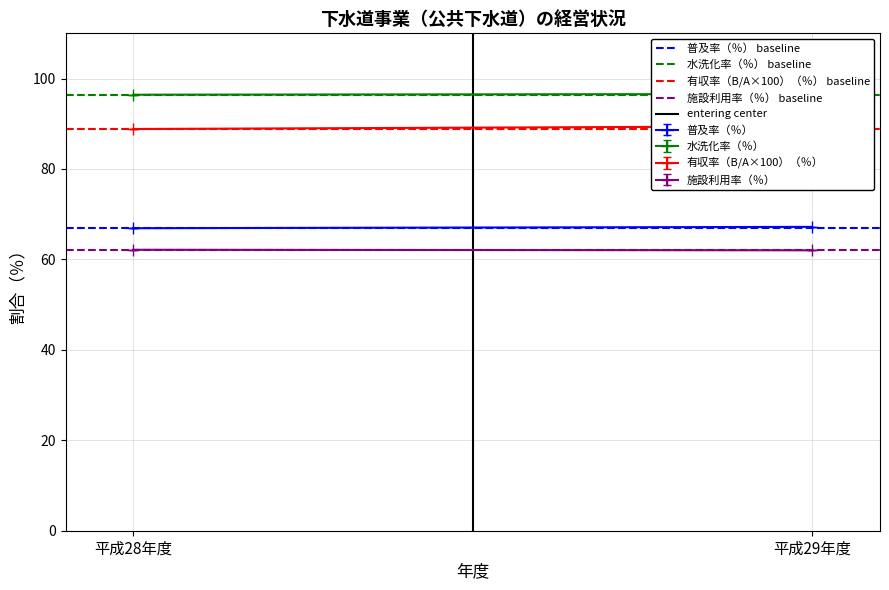

Which label corresponds to the largest value in the chart?

平成28年度